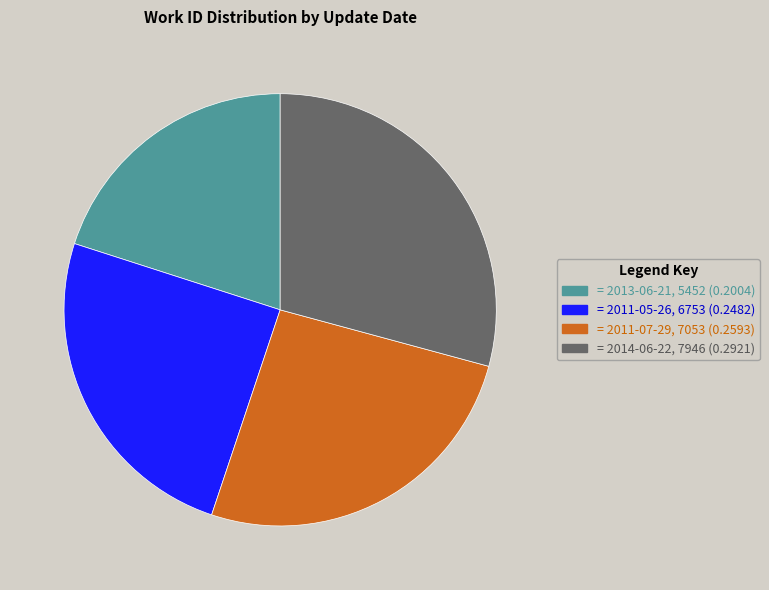

Does any single category account for the majority?

No